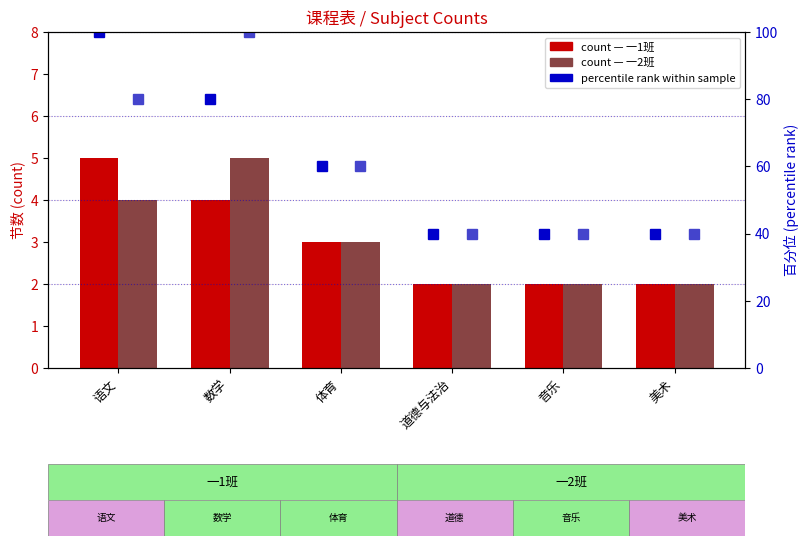

Is it true that 一1班 equals 4 at 体育?

False